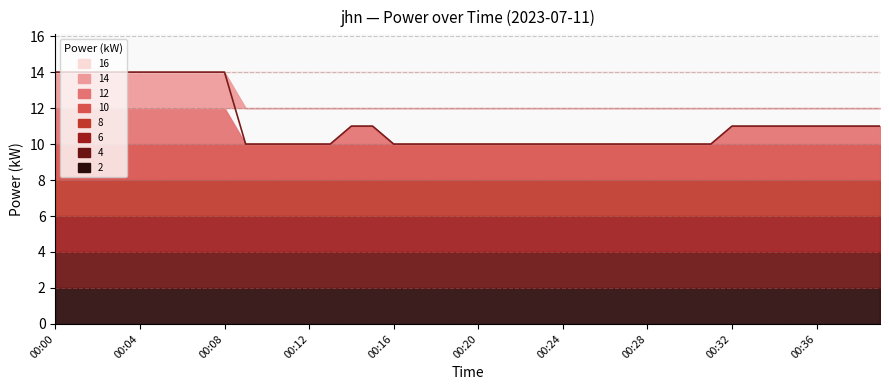

True or false: the data has more than 1 interior local peaks.

False